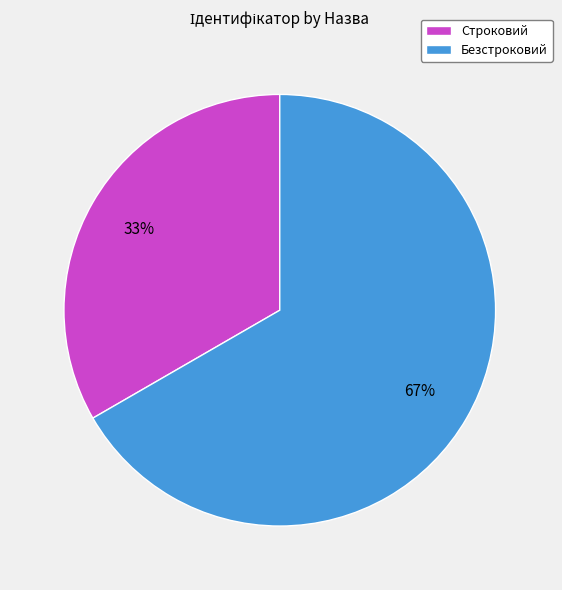

The Строковий slice represents 33% of the pie. True or false?

True